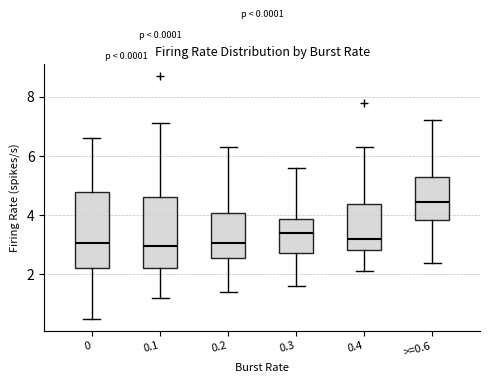

Where is the lower edge of the box for 0.2 on the y-axis? The values are not printed on the chart, so give them approximately, as read against the axis.

2.6